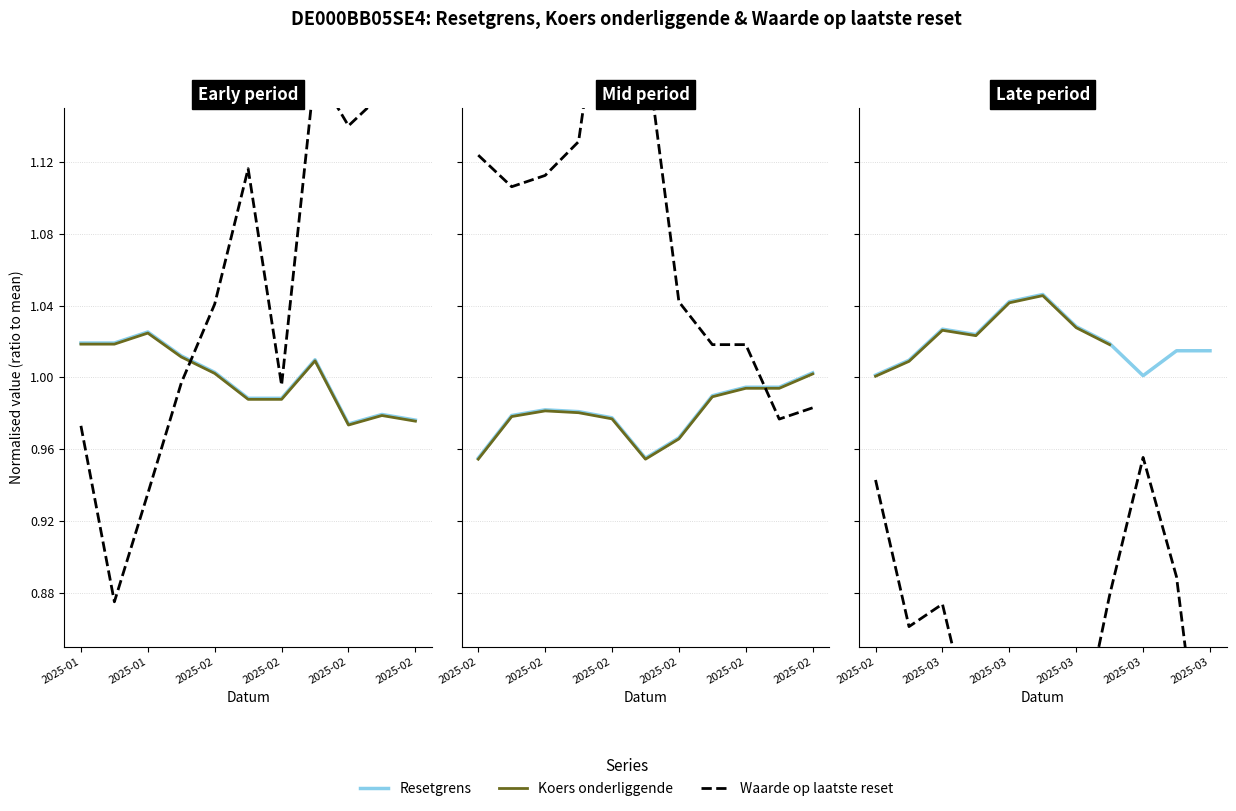

Which category has the lowest value across all series?

2025-03